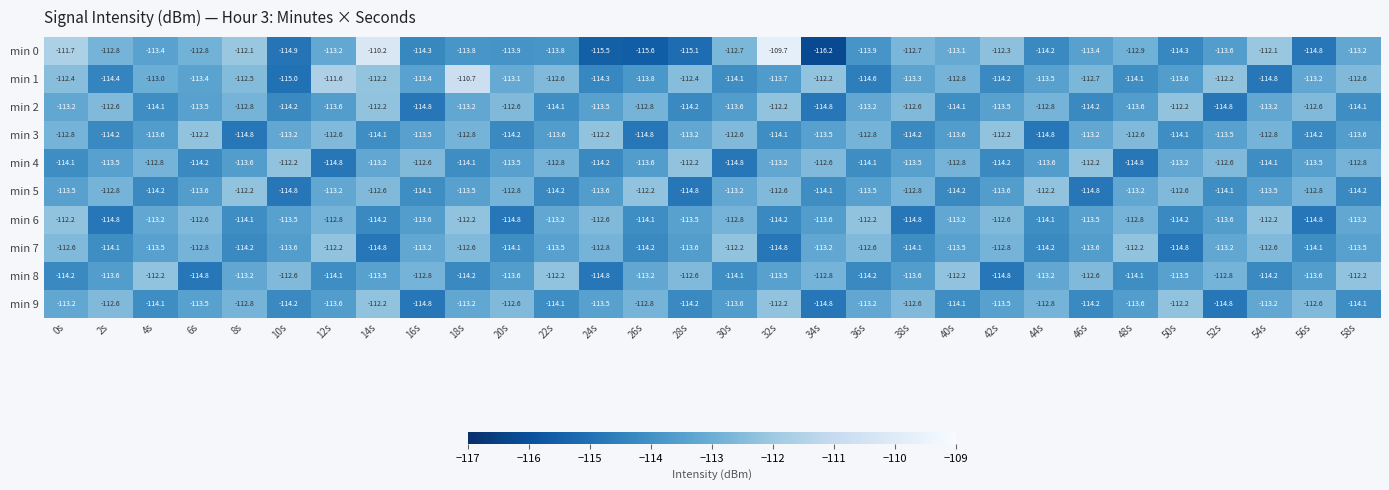

The value of min 0 at 28s is -196.2. True or false?

False